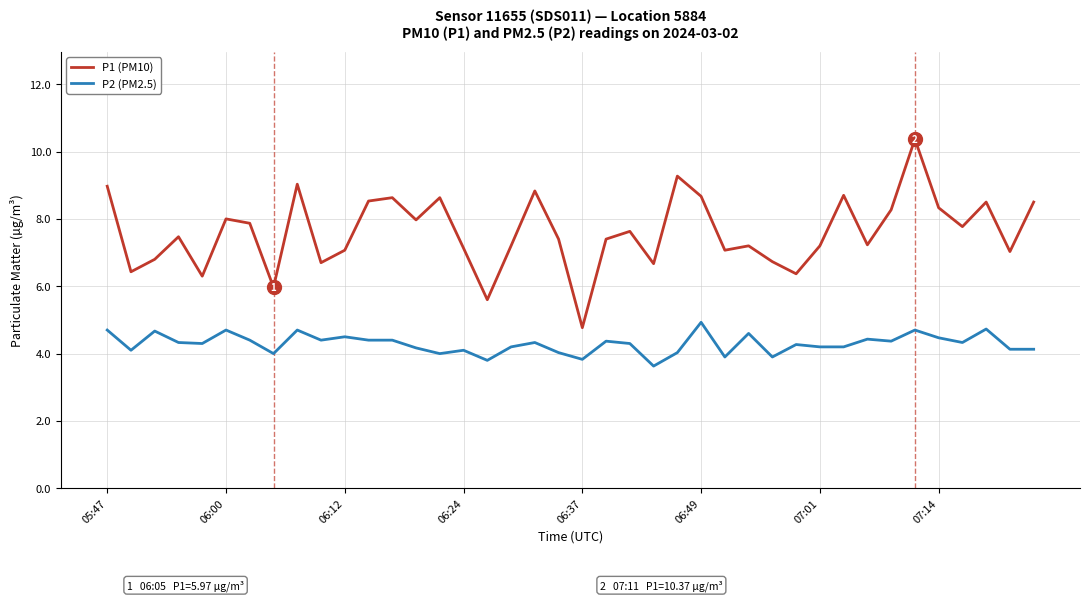

What is the difference between the maximum and minimum values in the P2 (PM2.5) series?

1.3